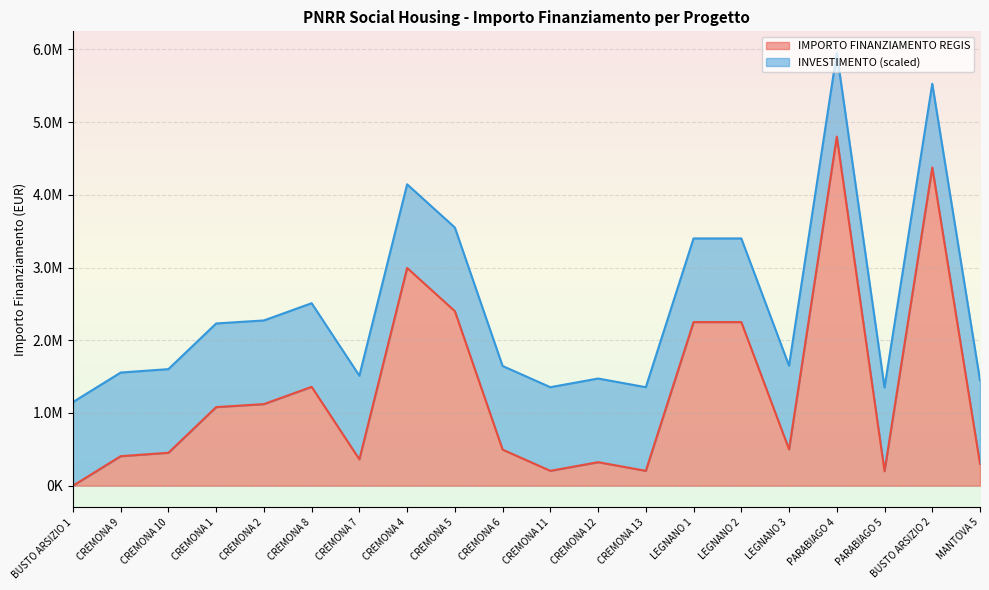

Reading left to right, list all the values displayed in this chart.

0.0	405994.4	453006.2	1080773.6	1122307.2	1359328.6	362434.9	2994135.6	2400000.0	496197.0	204619.8	323707.9	204619.8	2250000.0	2250000.0	500000.0	4800000.0	200000.0	4376567.1	300000.0